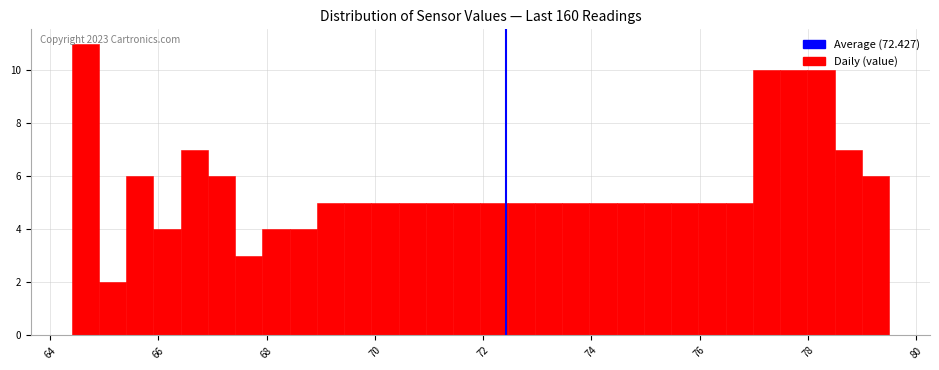

Read against the x-axis, roughly where is the centre of the tallest bar?

64.6